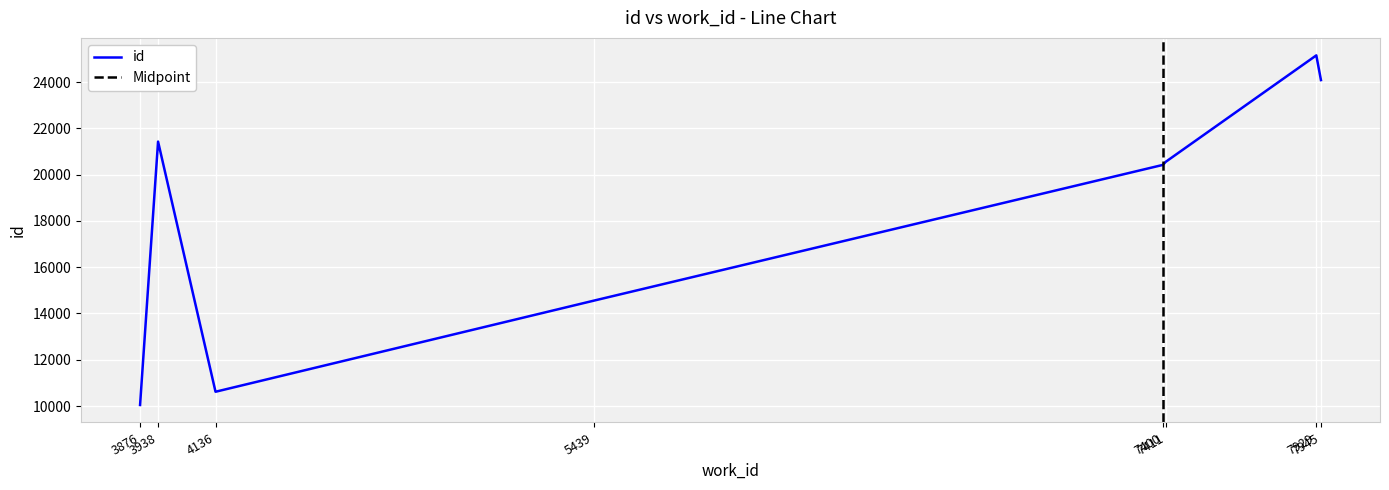

The id series shows 31623 at 7411. True or false?

False